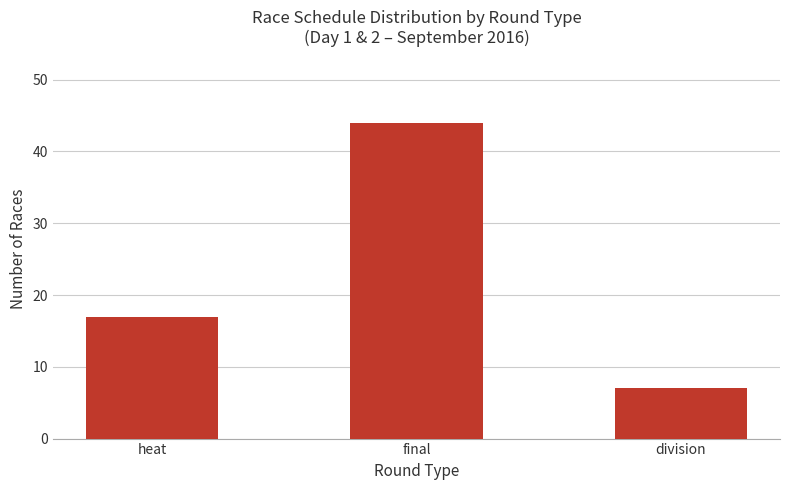

What is the maximum value shown in the chart?

44